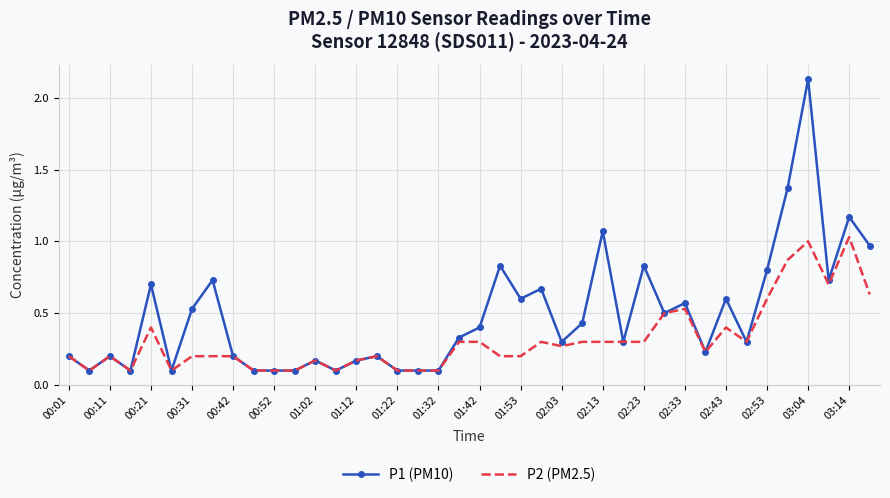

Rank the series by their maximum value, from lowest to highest.

P2 (PM2.5), P1 (PM10)